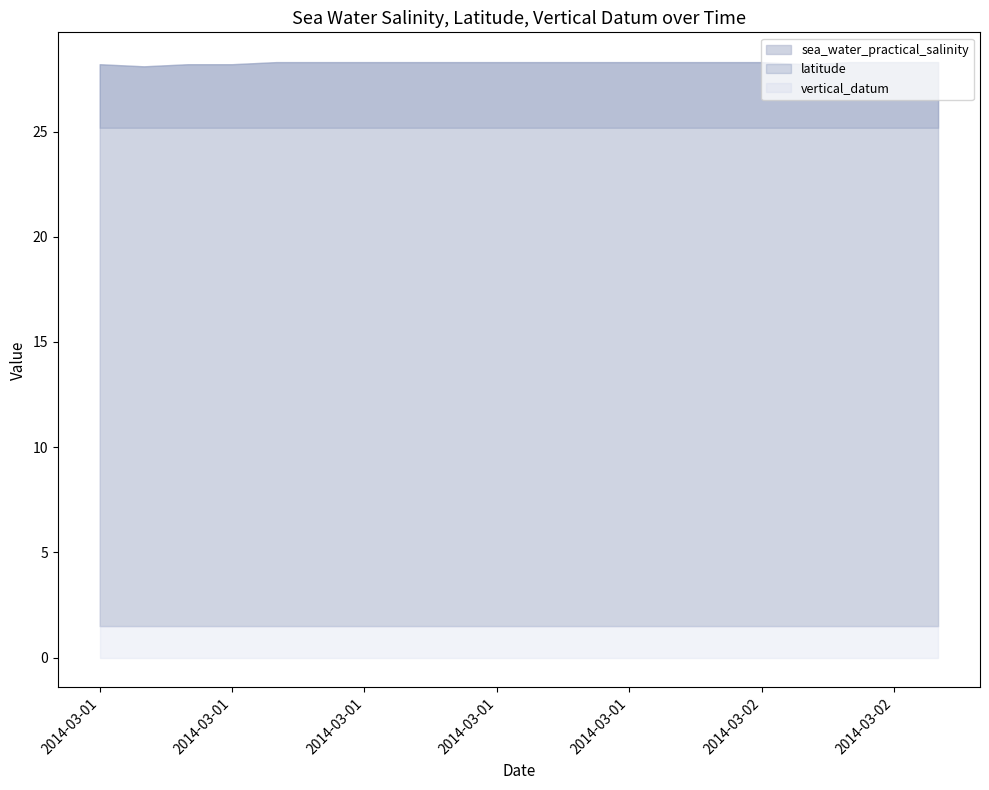

Which category has the highest value across all series?

2014-03-01T09:00:00Z